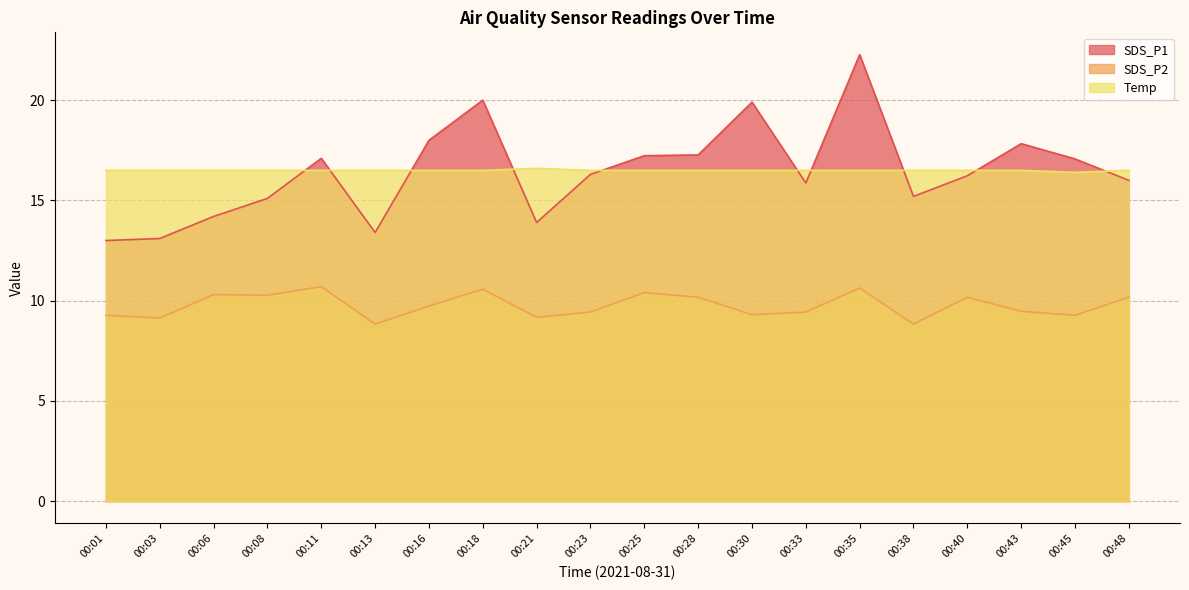

How many lines are shown in the chart?

3